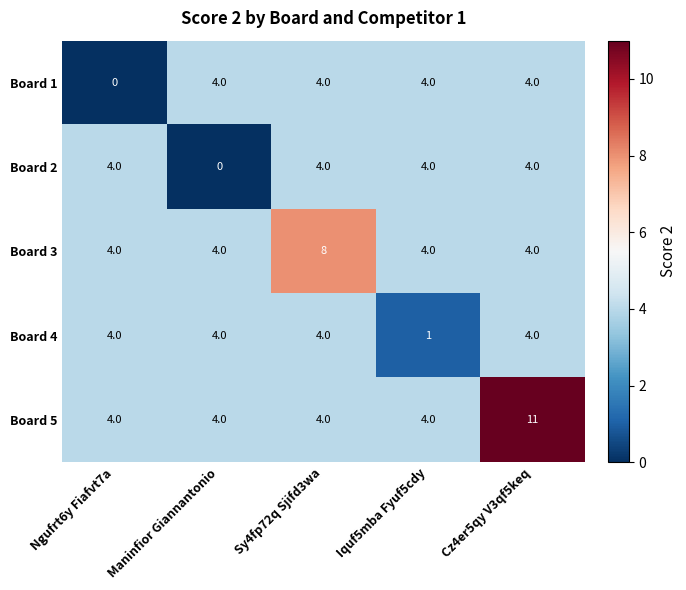

What is the difference between the second highest and minimum values in the Board 4 series?

3